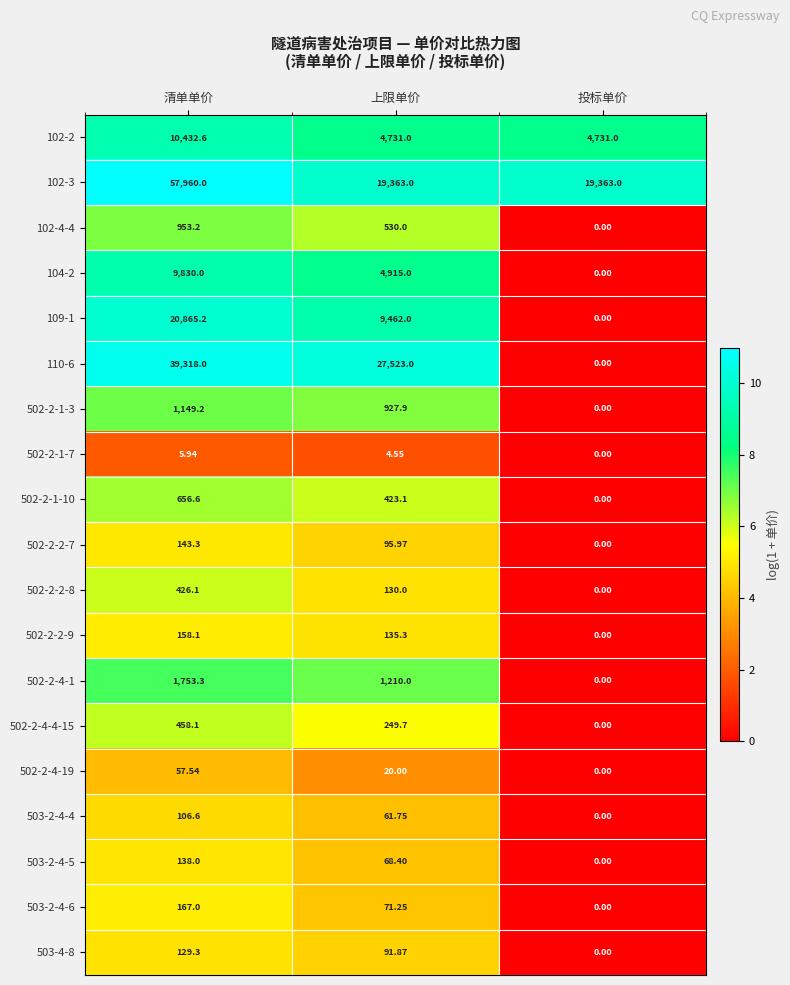

At which label is 503-4-8 closest to 64?

上限单价